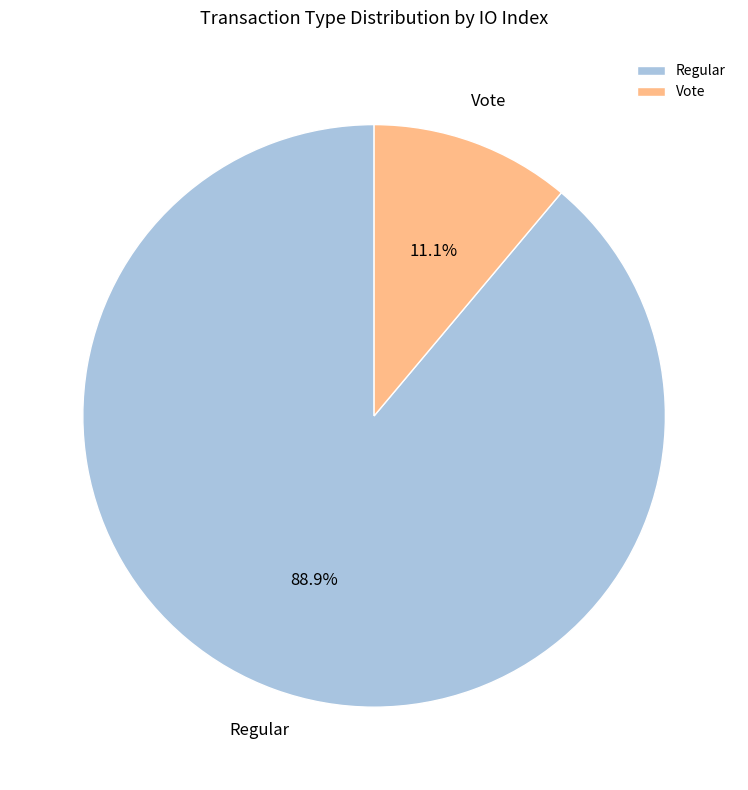

To the nearest percent, what portion does Vote represent?

11%